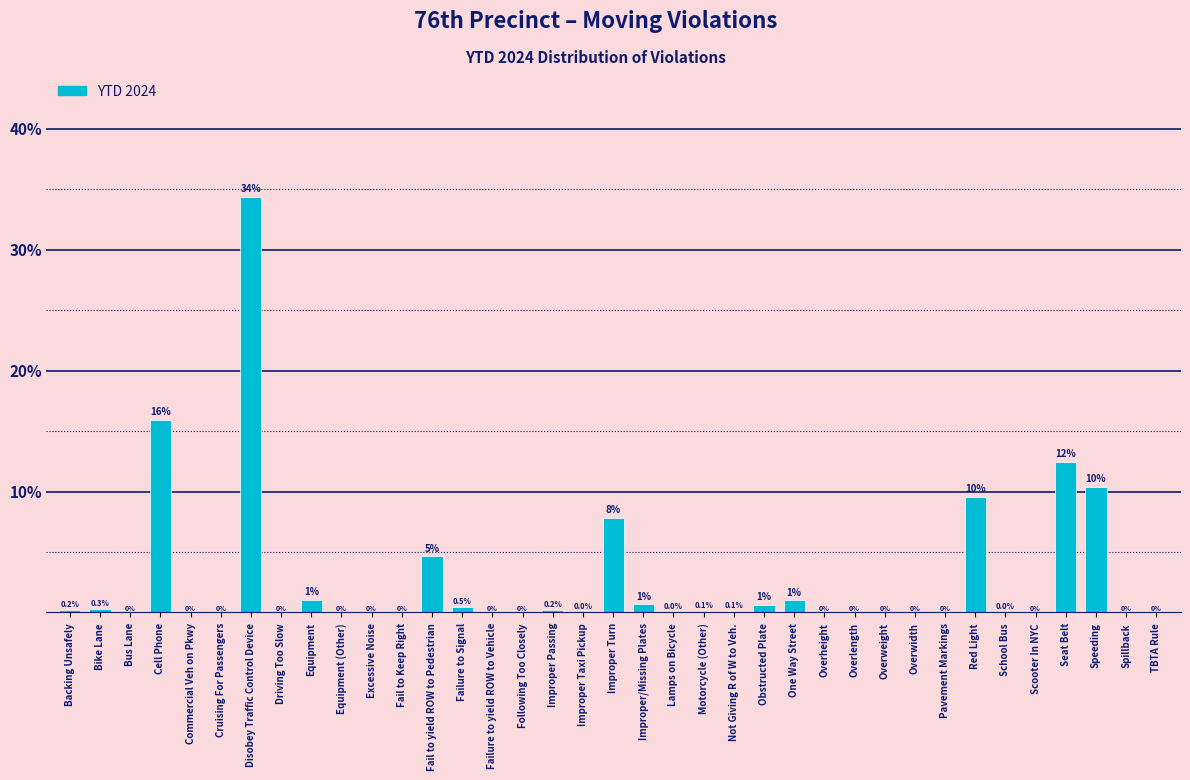

Between Improper/Missing Plates and Overheight, which is larger?

Improper/Missing Plates